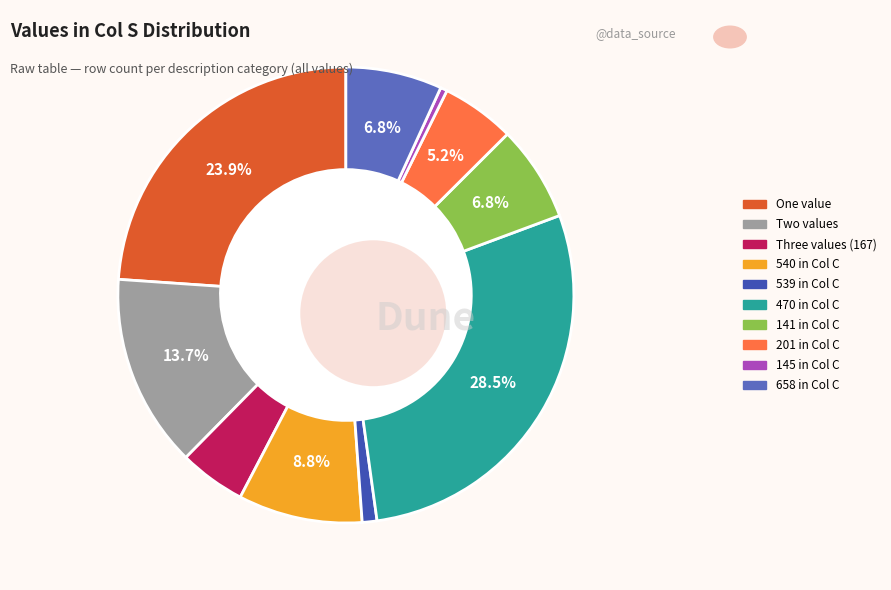

Does any single category account for the majority?

No